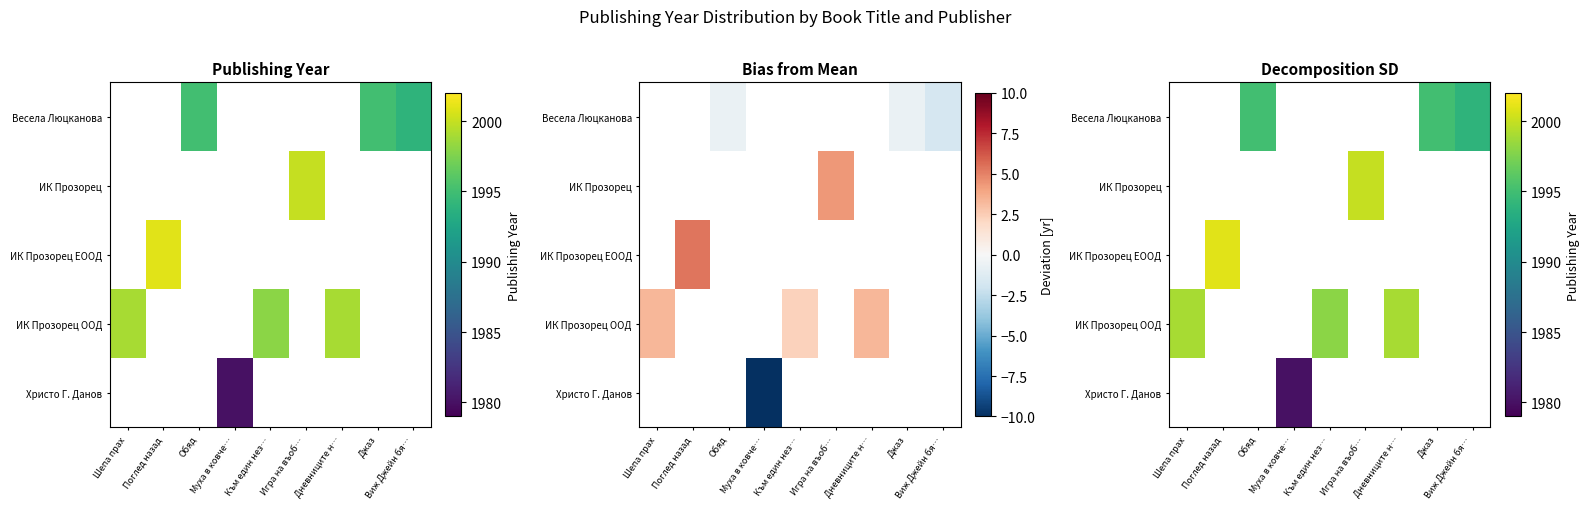

Count the number of categories in the chart.

9